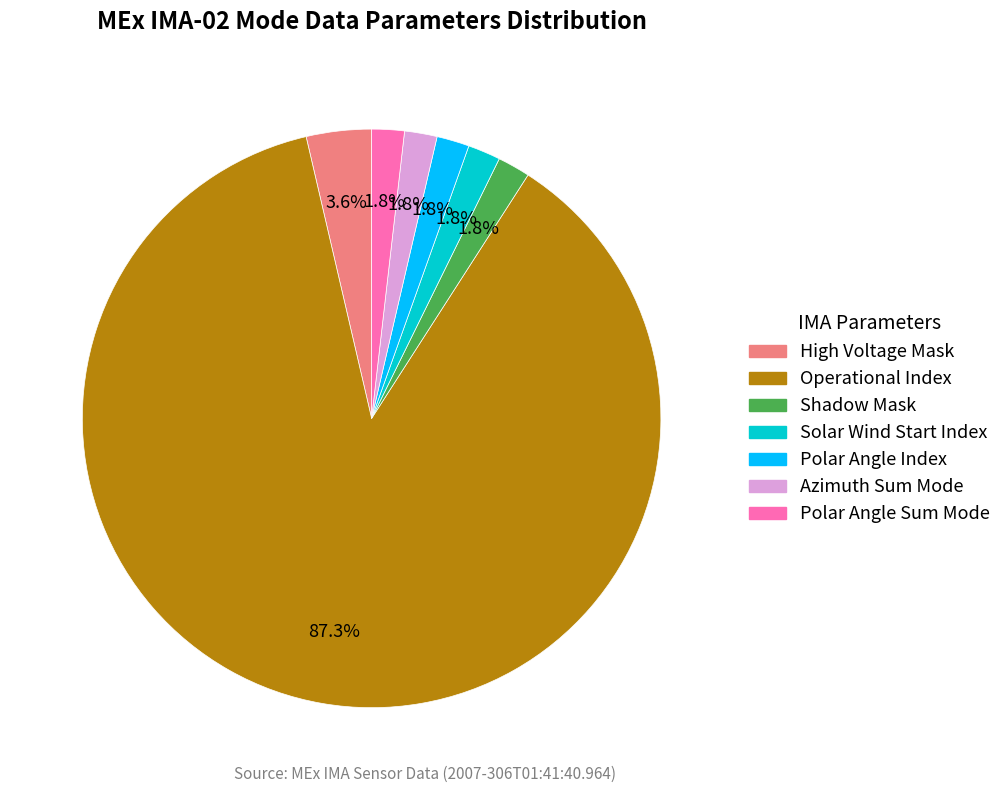

How many segments does this pie chart have?

7